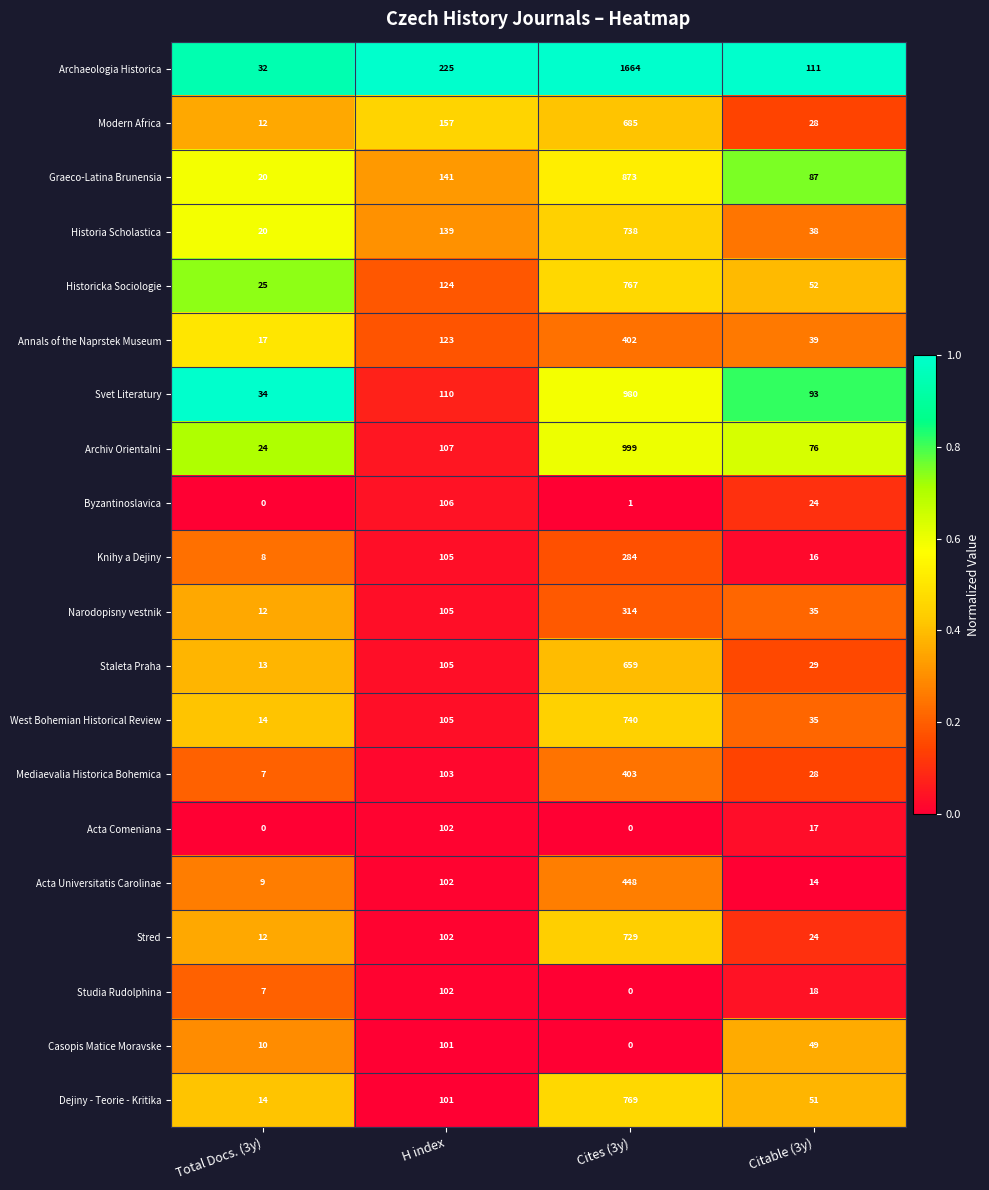

Rank the categories by Staleta Praha value from lowest to highest.

Total Docs. (3y), Citable (3y), H index, Cites (3y)